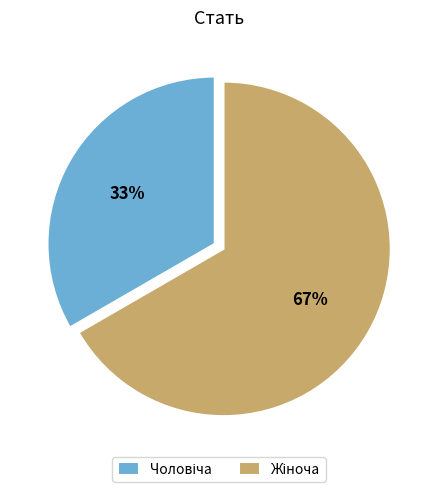

To the nearest percent, what is the average slice percentage?

50%